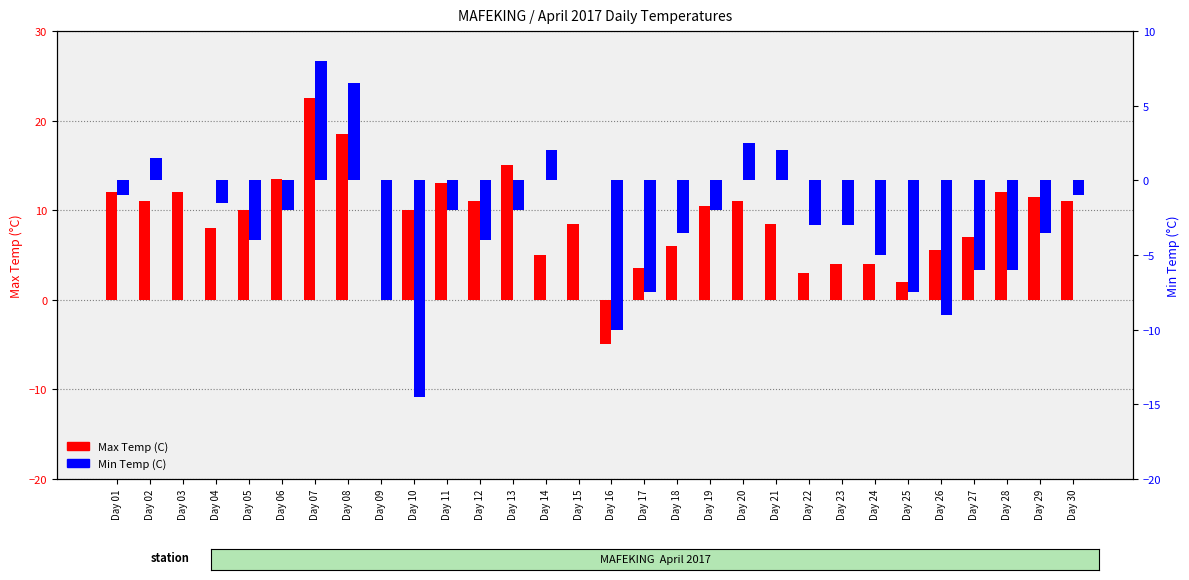

Reading left to right, extract all data points from this chart.

Max Temp (C): Day 01=12.0	Day 02=11.0	Day 03=12.0	Day 04=8.0	Day 05=10.0	Day 06=13.5	Day 07=22.5	Day 08=18.5	Day 09=0.0	Day 10=10.0	Day 11=13.0	Day 12=11.0	Day 13=15.0	Day 14=5.0	Day 15=8.5	Day 16=-5.0	Day 17=3.5	Day 18=6.0	Day 19=10.5	Day 20=11.0	Day 21=8.5	Day 22=3.0	Day 23=4.0	Day 24=4.0	Day 25=2.0	Day 26=5.5	Day 27=7.0	Day 28=12.0	Day 29=11.5	Day 30=11.0
Min Temp (C): Day 01=-1.0	Day 02=1.5	Day 03=0.0	Day 04=-1.5	Day 05=-4.0	Day 06=-2.0	Day 07=8.0	Day 08=6.5	Day 09=-8.0	Day 10=-14.5	Day 11=-2.0	Day 12=-4.0	Day 13=-2.0	Day 14=2.0	Day 15=0.0	Day 16=-10.0	Day 17=-7.5	Day 18=-3.5	Day 19=-2.0	Day 20=2.5	Day 21=2.0	Day 22=-3.0	Day 23=-3.0	Day 24=-5.0	Day 25=-7.5	Day 26=-9.0	Day 27=-6.0	Day 28=-6.0	Day 29=-3.5	Day 30=-1.0